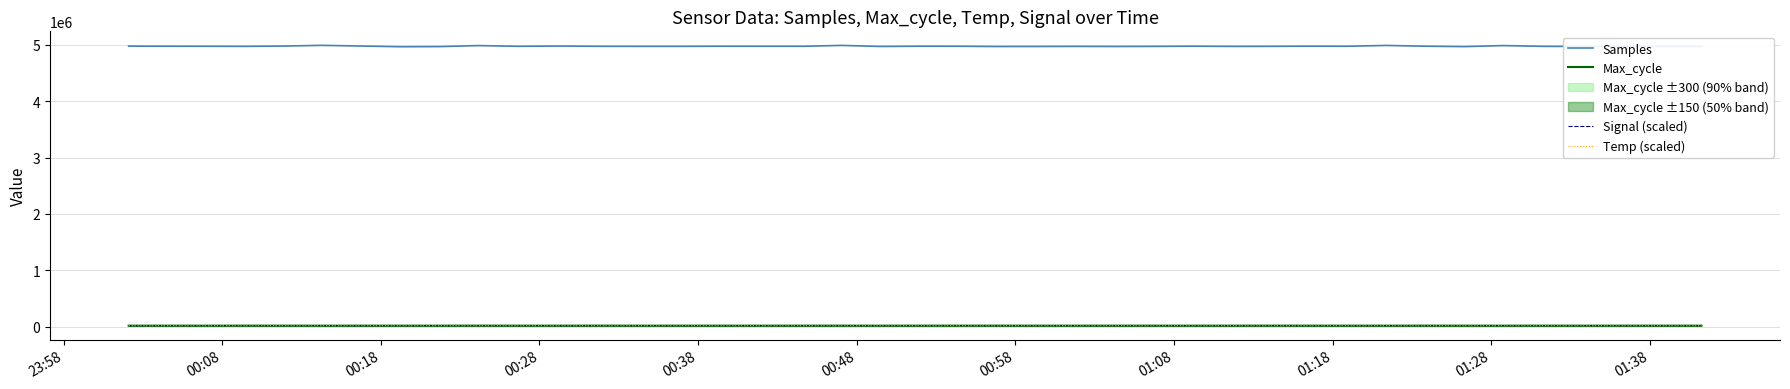

What is the highest value of the Samples series?

4989218.0